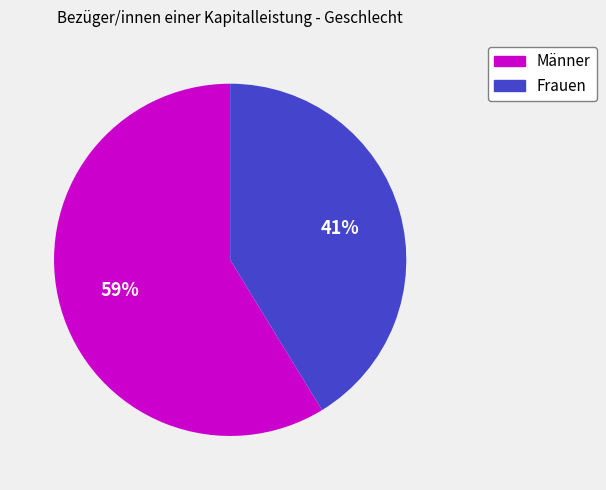

Which category has the smallest portion of the pie?

Frauen